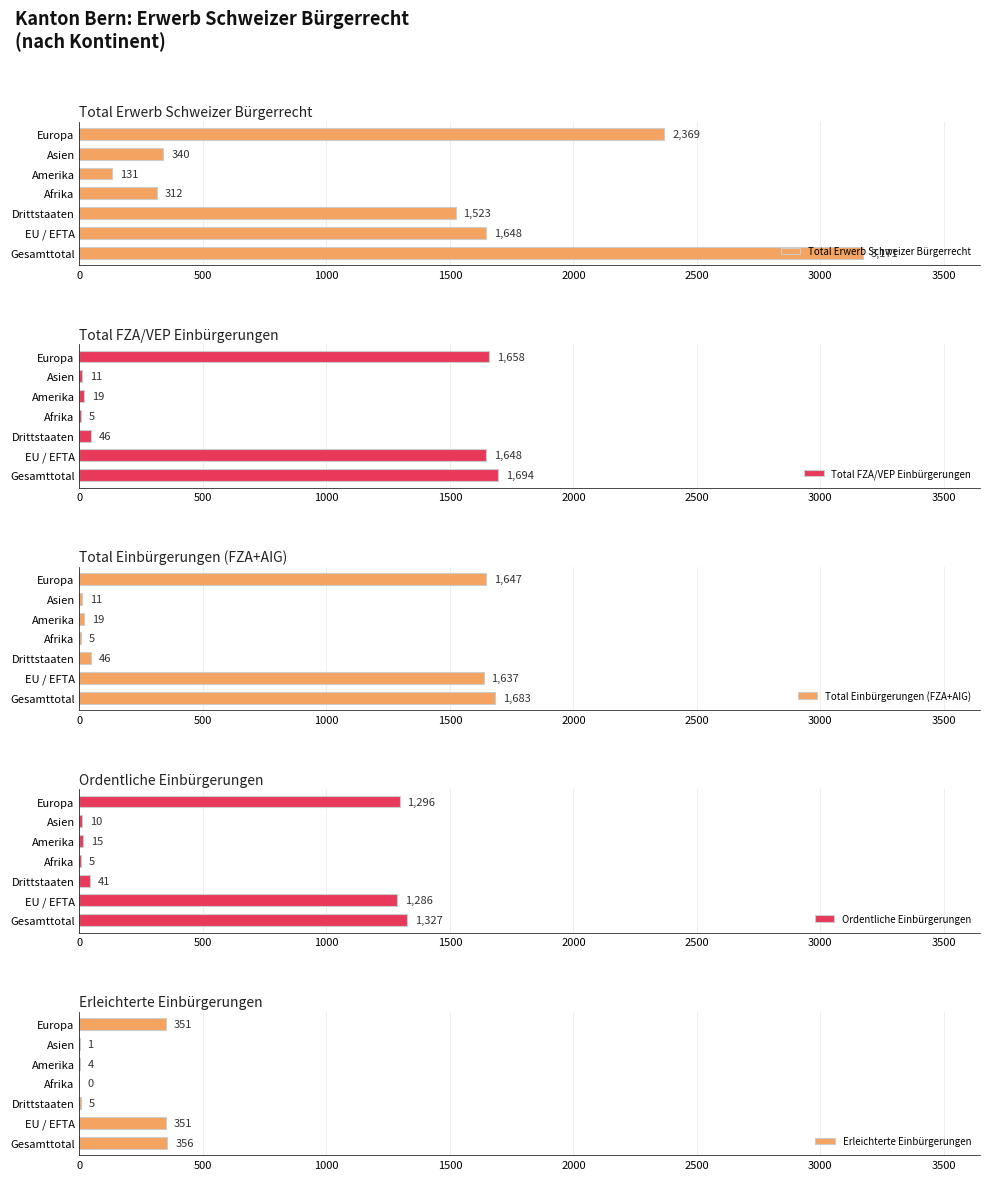

What are all the series names shown in the legend?

Total Erwerb Schweizer Bürgerrecht, Total FZA/VEP Einbürgerungen, Total Einbürgerungen (FZA+AIG), Ordentliche Einbürgerungen, Erleichterte Einbürgerungen